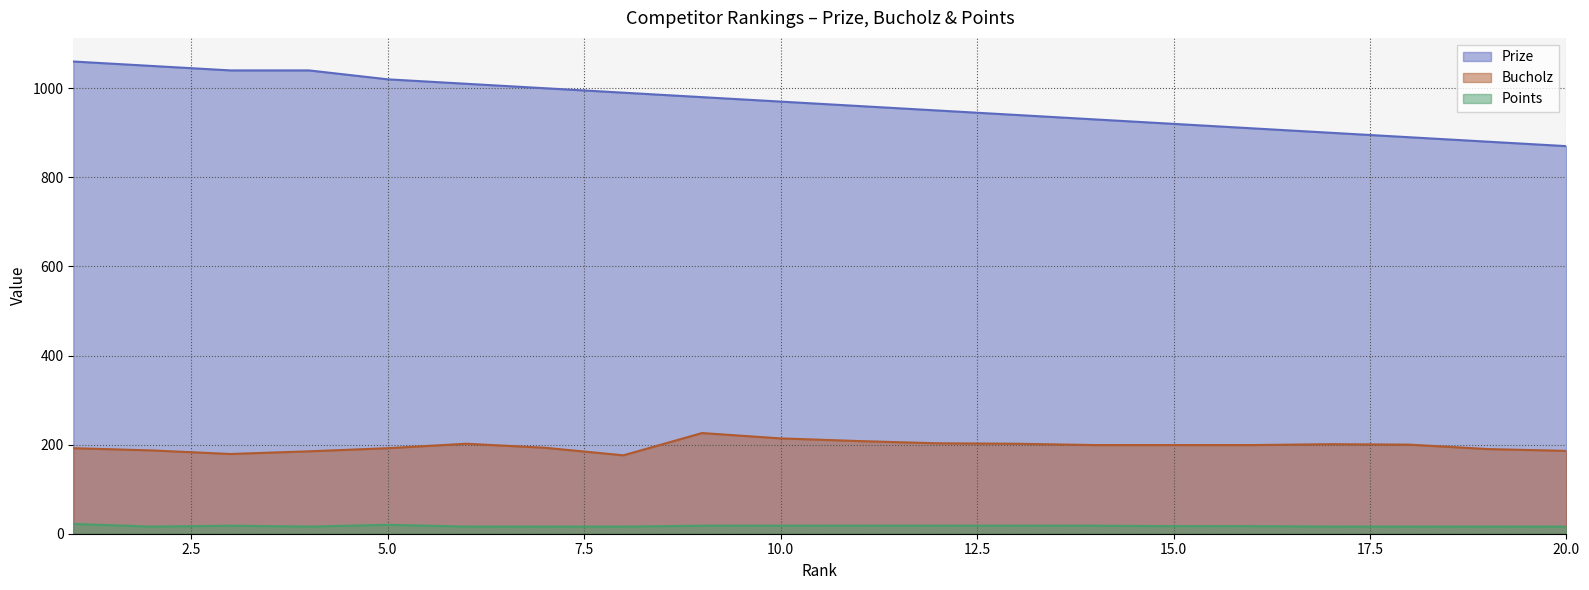

What is the greatest value displayed?

1060